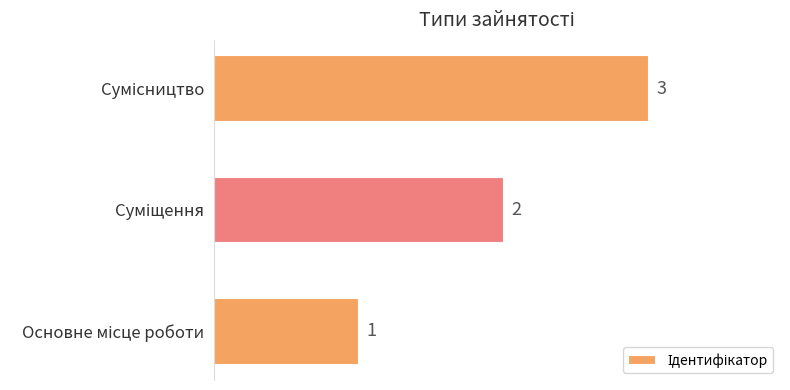

How many values are below 2?

1